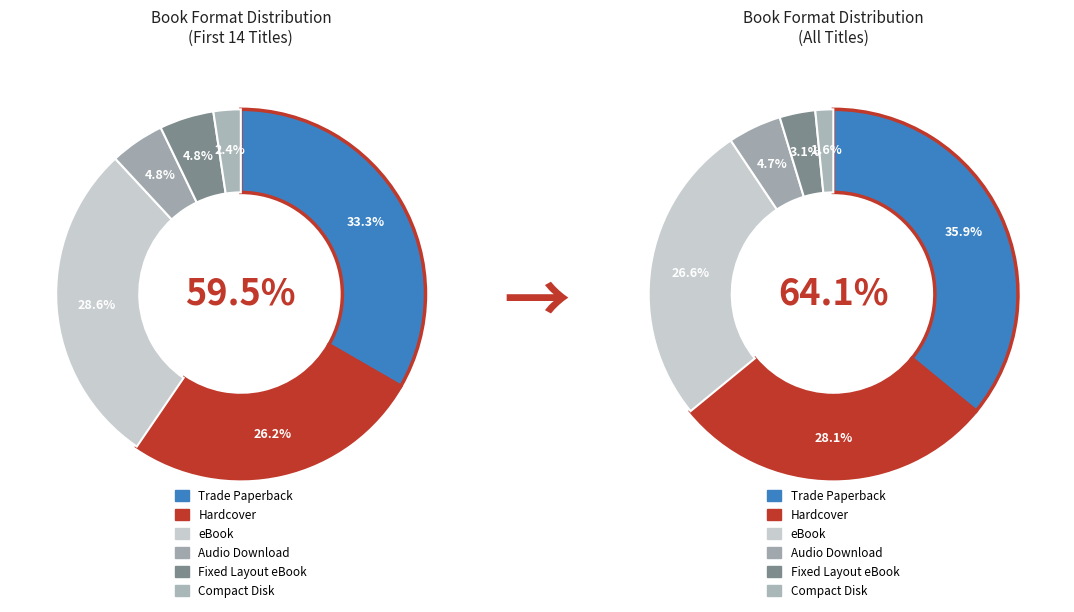

Rank the categories by value from lowest to highest.

Compact Disk, Fixed Layout eBook, Audio Download, eBook, Hardcover, Trade Paperback